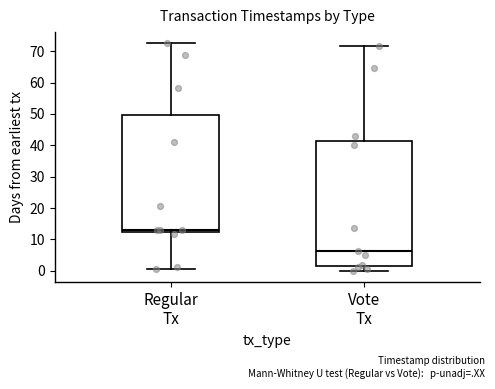

Which box is the tallest, from its lower edge to its upper edge?

Vote Tx